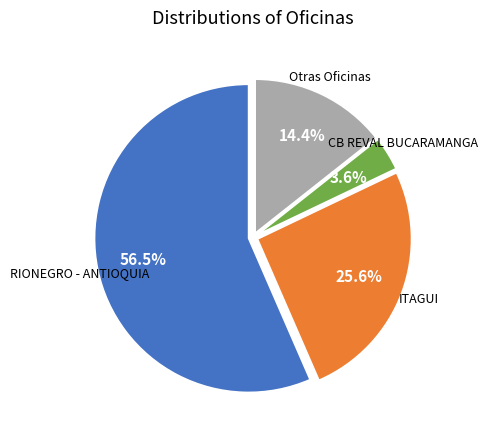

Does any single category account for the majority?

Yes